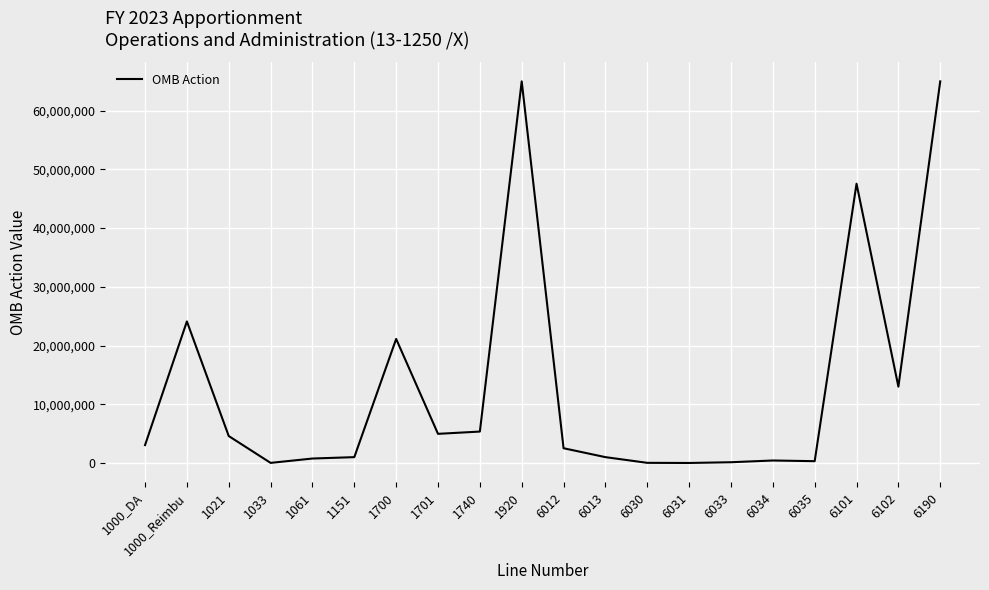

What is the change in value from 1033 to 1061?

+742442